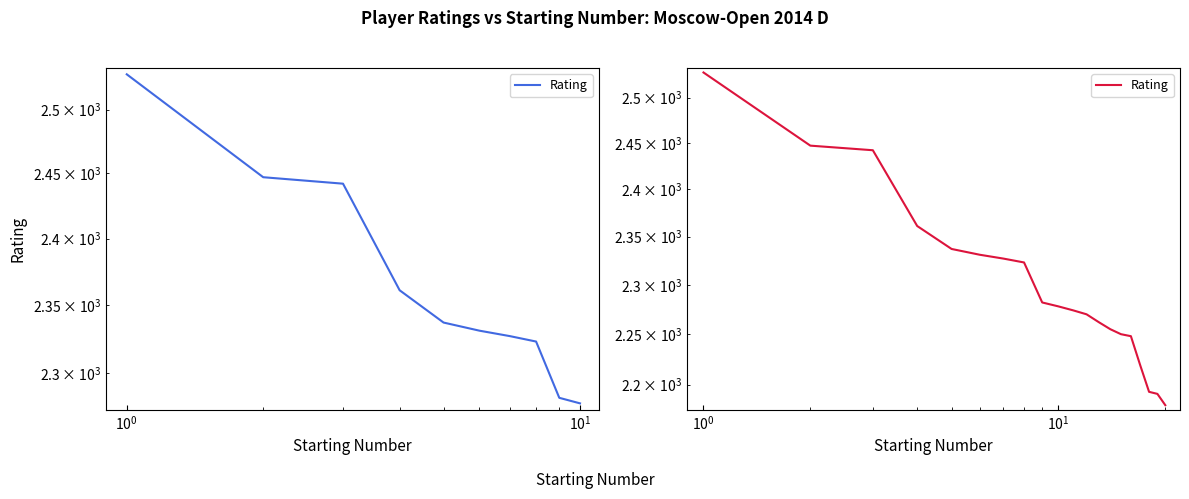

The chart shows a value of 3758 at 7. True or false?

False